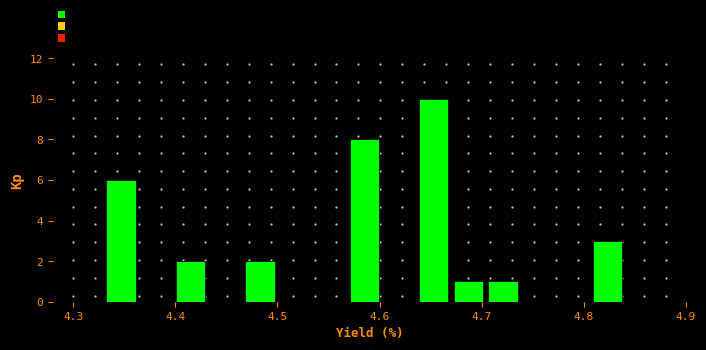

Around what value on the x-axis is the tallest bar? Give the approximate position of its centre, as read against the axis.

4.65